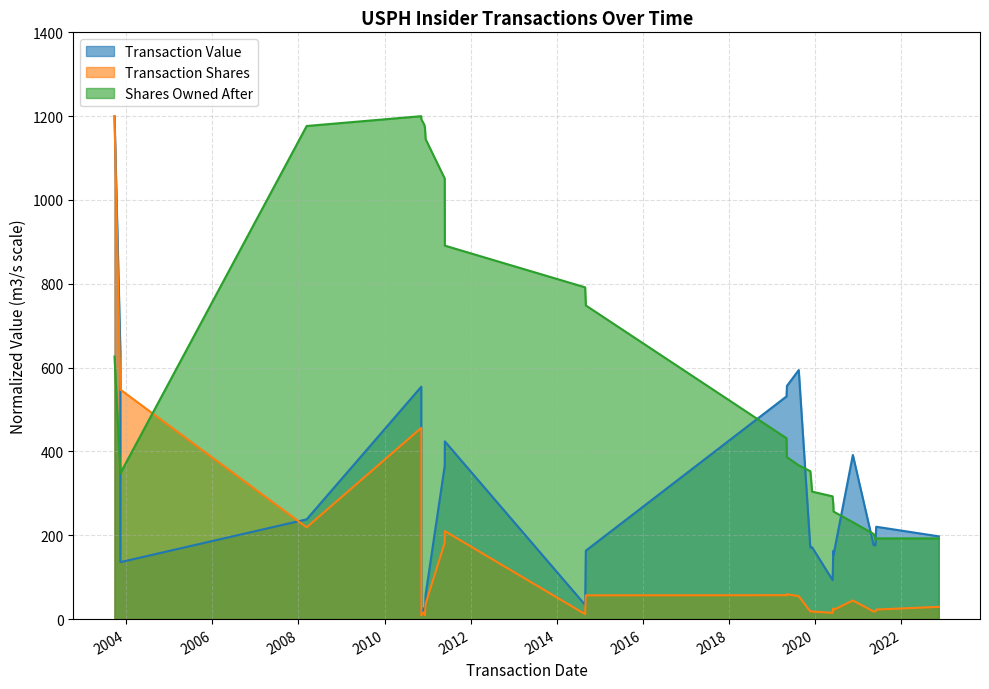

Where is transactionShares nearest to the value 604?

2003-11-13